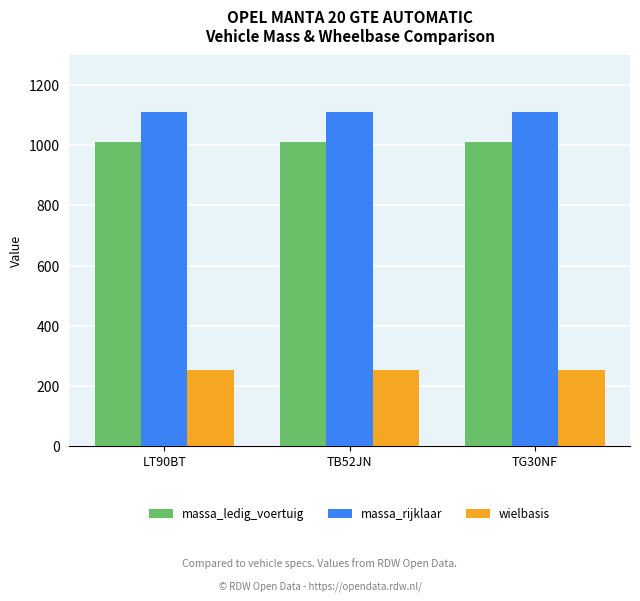

At TB52JN, list the series in order from smallest to largest.

wielbasis, massa_ledig_voertuig, massa_rijklaar